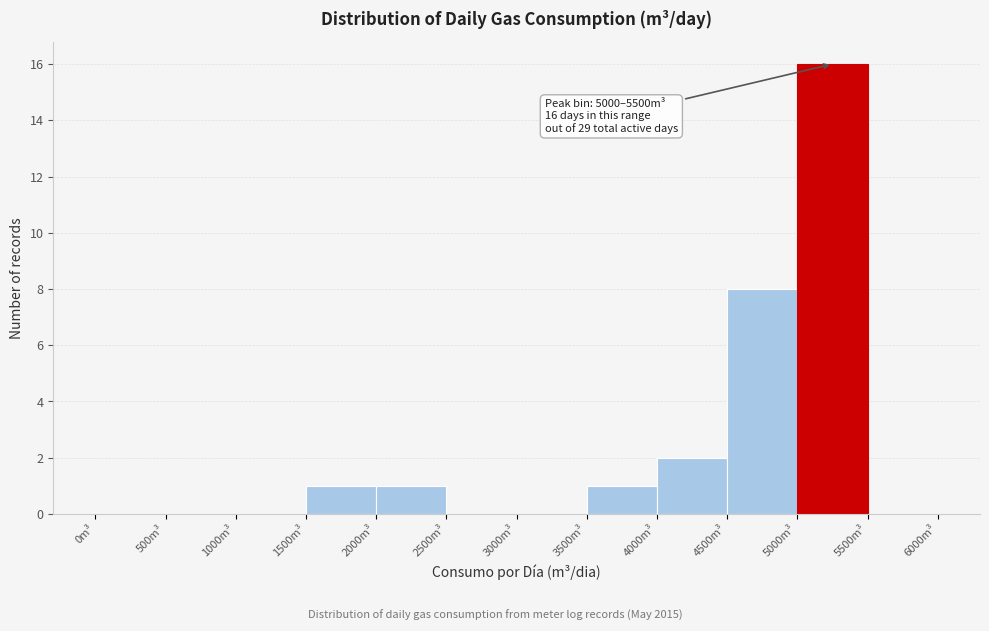

Over which range of the x-axis is the bar tallest?

5000 to 5500